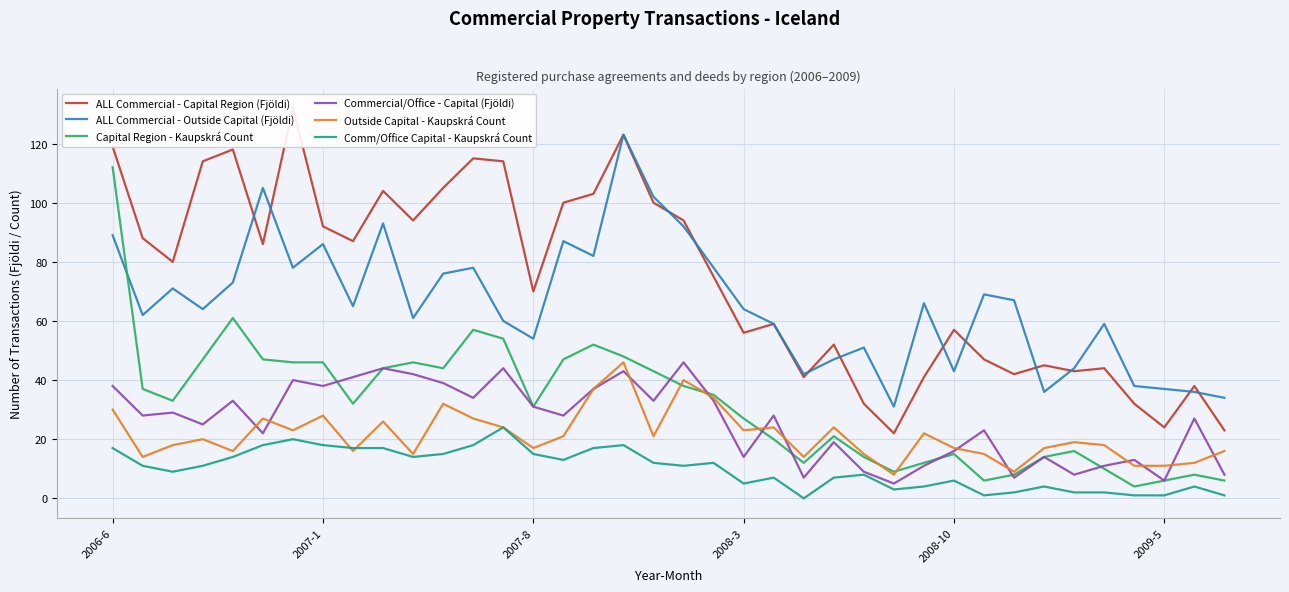

Is it true that Capital Region - Kaupskrá Count equals 44 at 2007-8?

False